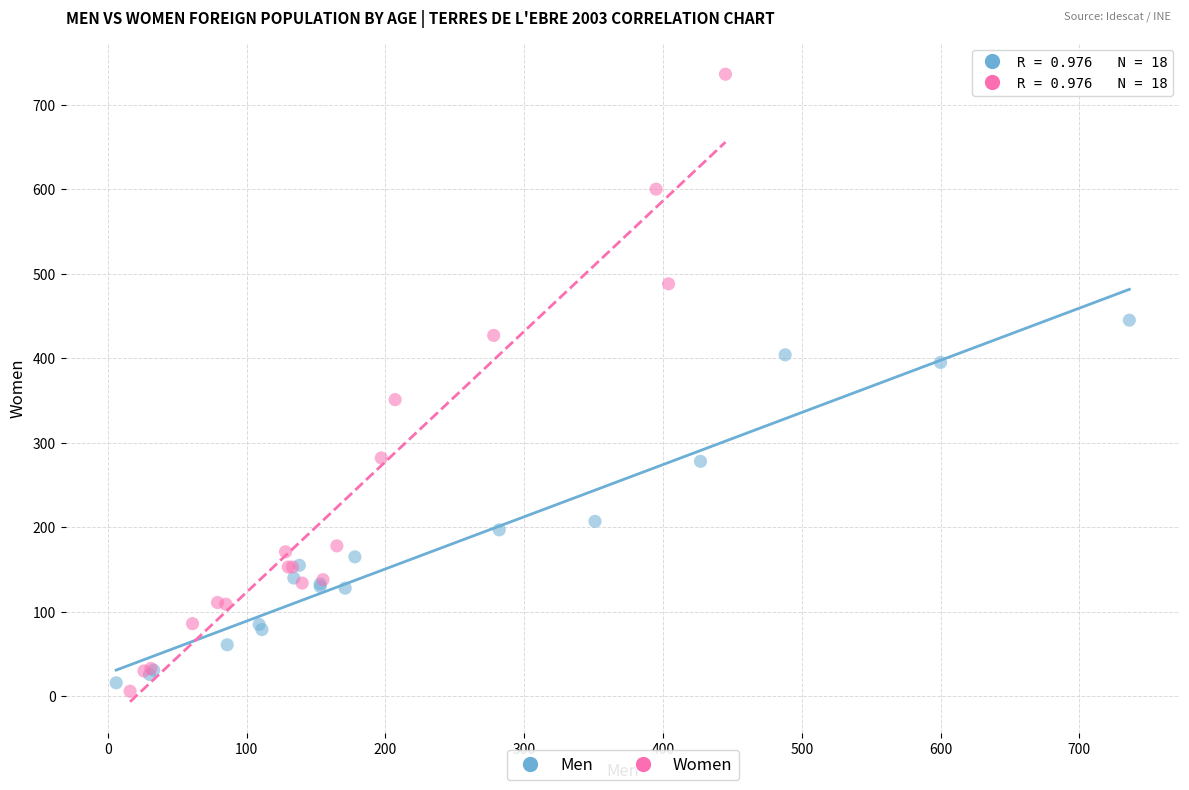

Which series contains the highest Y value?

Women